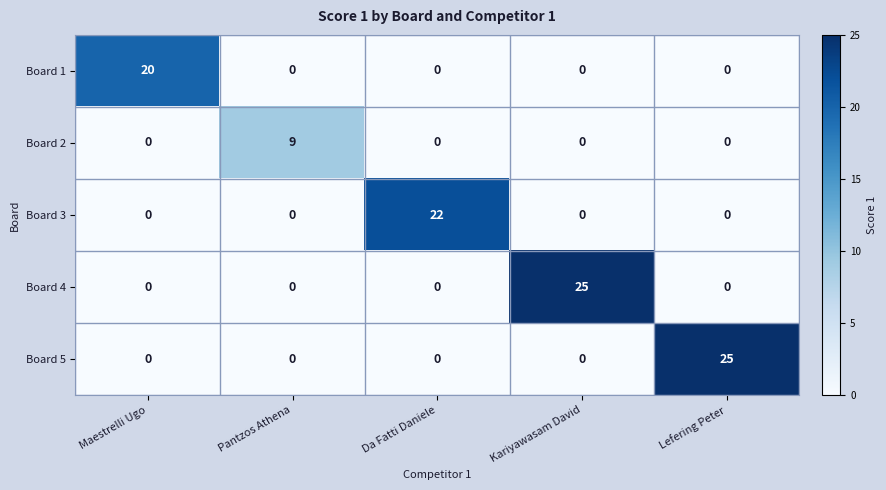

How many categories are shown in the chart?

5